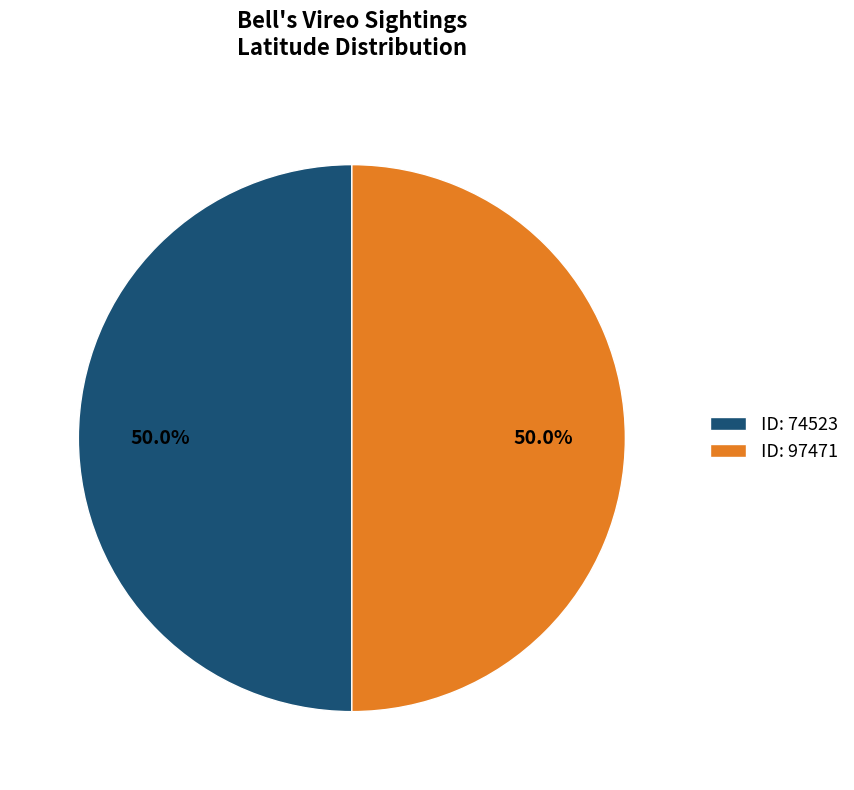

What is the ratio of the value at ID: 97471 to the value at ID: 74523?

1.0